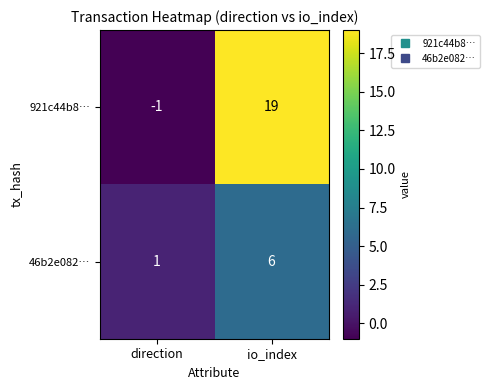

How many categories are shown in the chart?

2